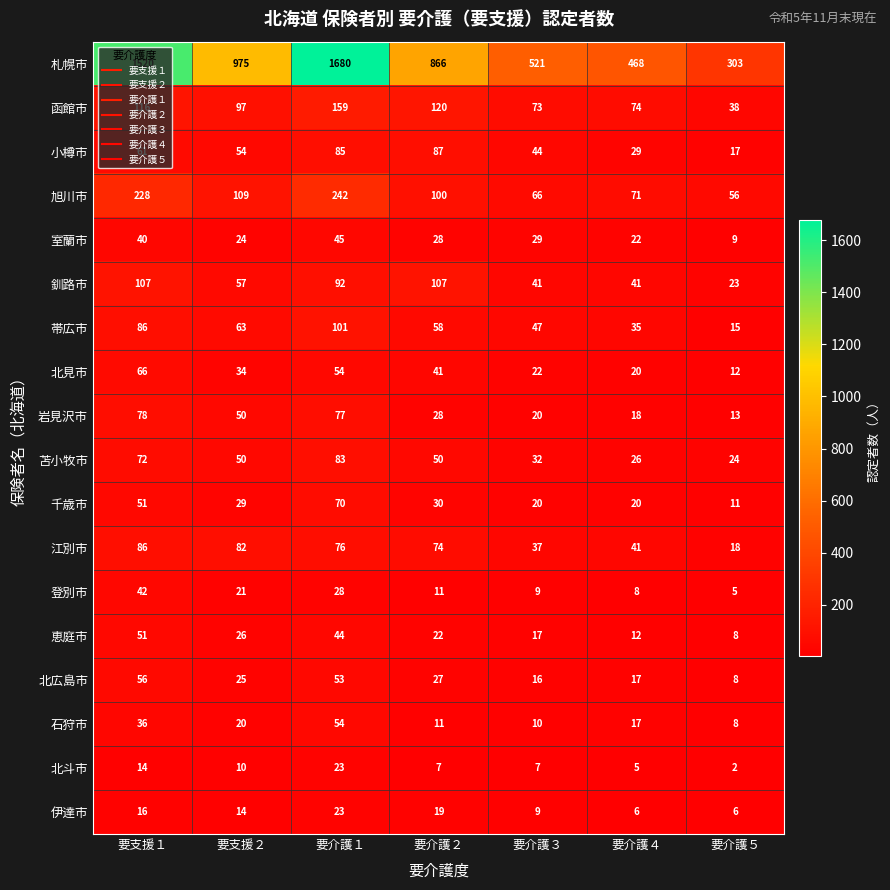

What is the greatest value displayed?

1680